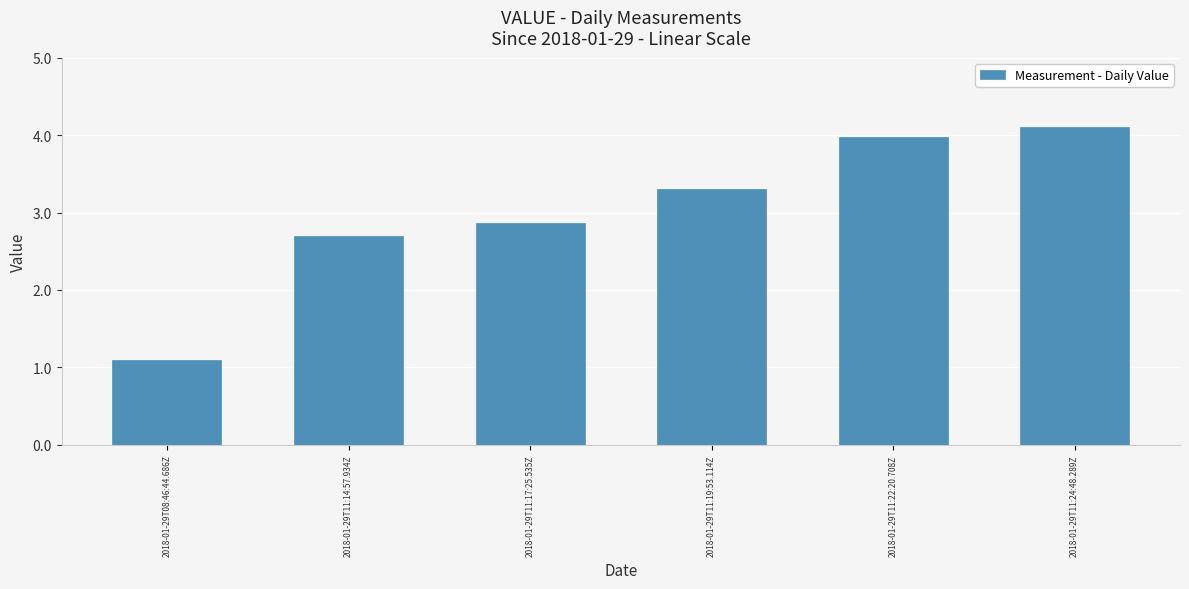

How many series are shown in this chart?

1